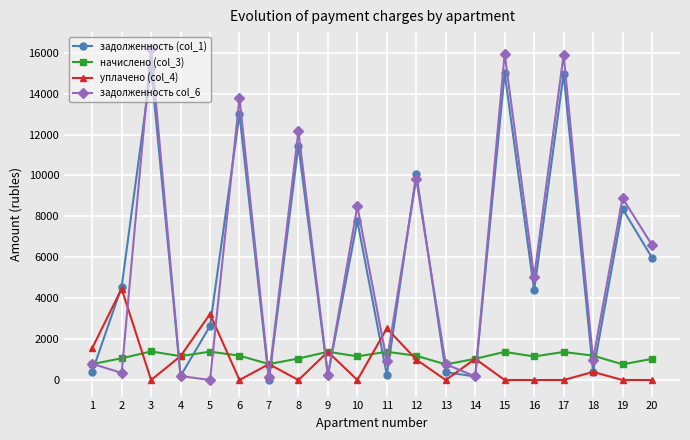

What is the total value across all series at 13?

1919.2